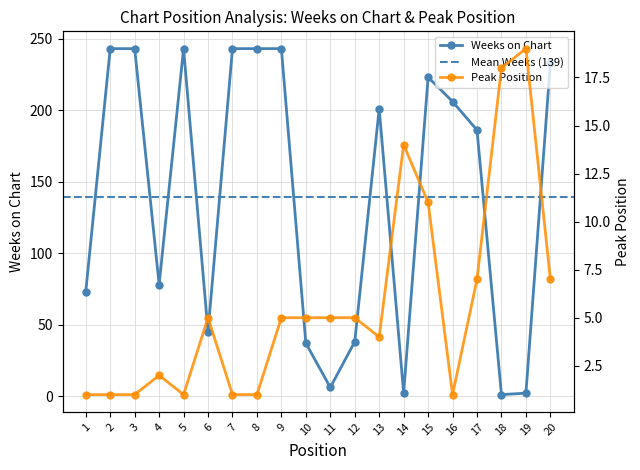

What are all the series names shown in the legend?

Weeks on Chart, Peak Position